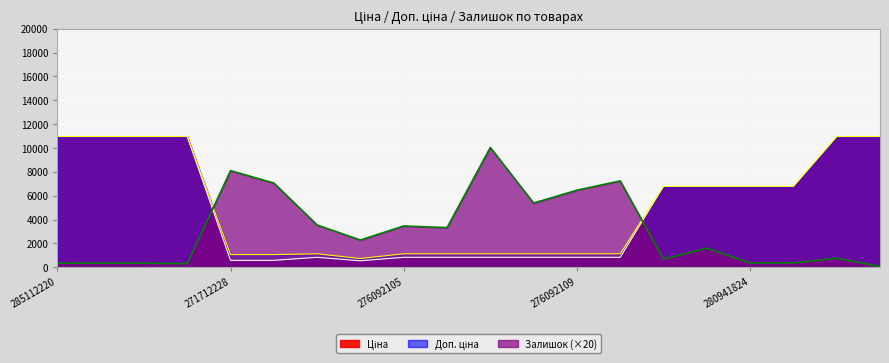

Reading left to right, transcribe all the data shown in this chart.

Ціна: 285112220=10964.4	285112217=10964.4	285111961=10964.4	285111912=10964.4	271712228=578.1	271712227=578.1	276092108=831.5	276092107=540.5	276092105=831.5	276092104=831.5	276092103=831.5	276092035=831.5	276092109=831.5	276092106=831.5	280941901=6787.1	280941856=6787.1	280941824=6787.1	280941739=6787.1	273001960=10964.4	273001939=10964.4
Доп. ціна: 285112220=10964.4	285112217=10964.4	285111961=10964.4	285111912=10964.4	271712228=1060.0	271712227=1060.0	276092108=1126.7	276092107=732.0	276092105=1126.7	276092104=1126.7	276092103=1126.7	276092035=1126.7	276092109=1126.7	276092106=1126.7	280941901=6787.1	280941856=6787.1	280941824=6787.1	280941739=6787.1	273001960=10964.4	273001939=10964.4
Залишок: 285112220=340.0	285112217=340.0	285111961=340.0	285111912=300.0	271712228=8100.0	271712227=7060.0	276092108=3540.0	276092107=2280.0	276092105=3460.0	276092104=3320.0	276092103=10040.0	276092035=5380.0	276092109=6460.0	276092106=7240.0	280941901=680.0	280941856=1600.0	280941824=360.0	280941739=360.0	273001960=760.0	273001939=60.0